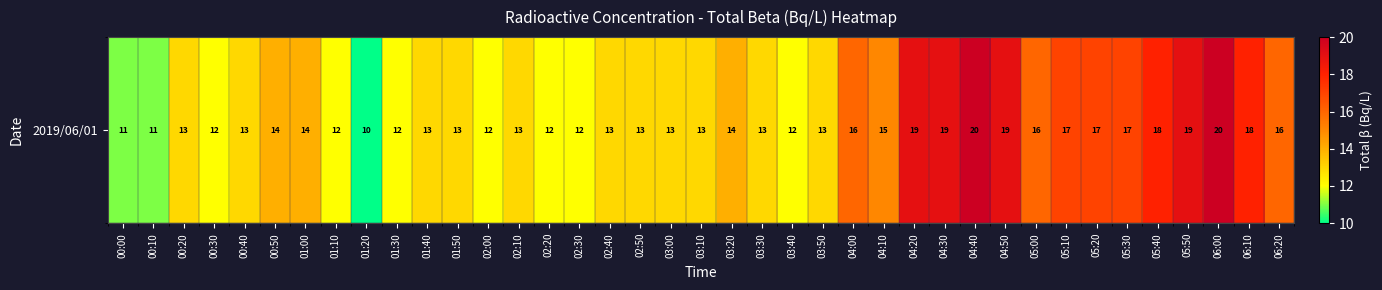

Rank the categories by value from lowest to highest.

01:20, 00:00, 00:10, 00:30, 01:10, 01:30, 02:00, 02:20, 02:30, 03:40, 00:20, 00:40, 01:40, 01:50, 02:10, 02:40, 02:50, 03:00, 03:10, 03:30, 03:50, 00:50, 01:00, 03:20, 04:10, 04:00, 05:00, 06:20, 05:10, 05:20, 05:30, 05:40, 06:10, 04:20, 04:30, 04:50, 05:50, 04:40, 06:00